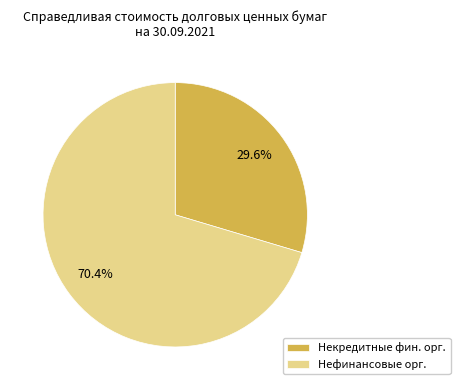

To the nearest percent, what is the average slice percentage?

50%